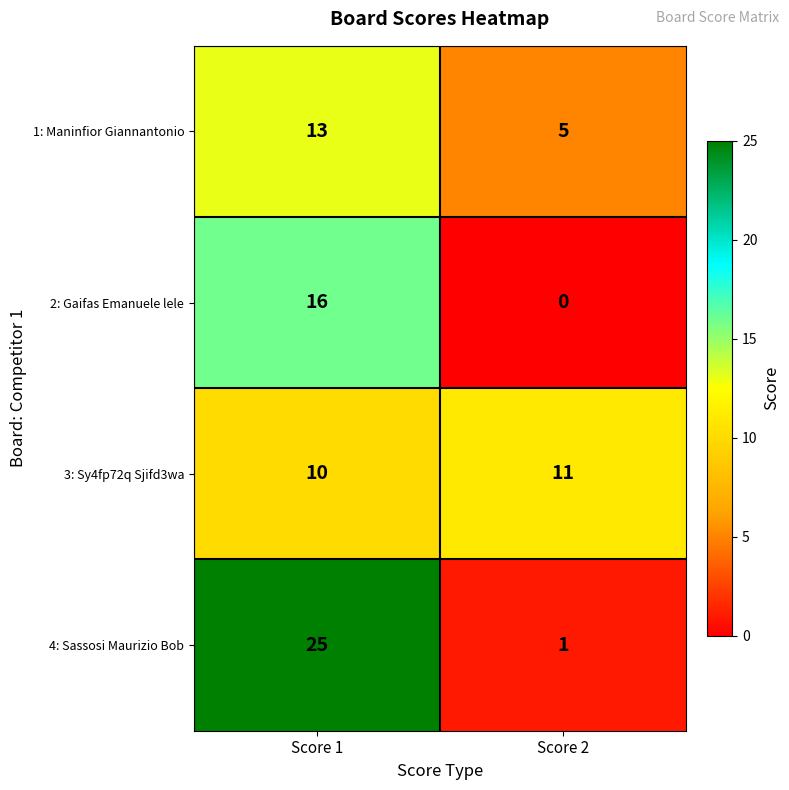

The 3: Sy4fp72q Sjifd3wa series shows 15 at Score 2. True or false?

False